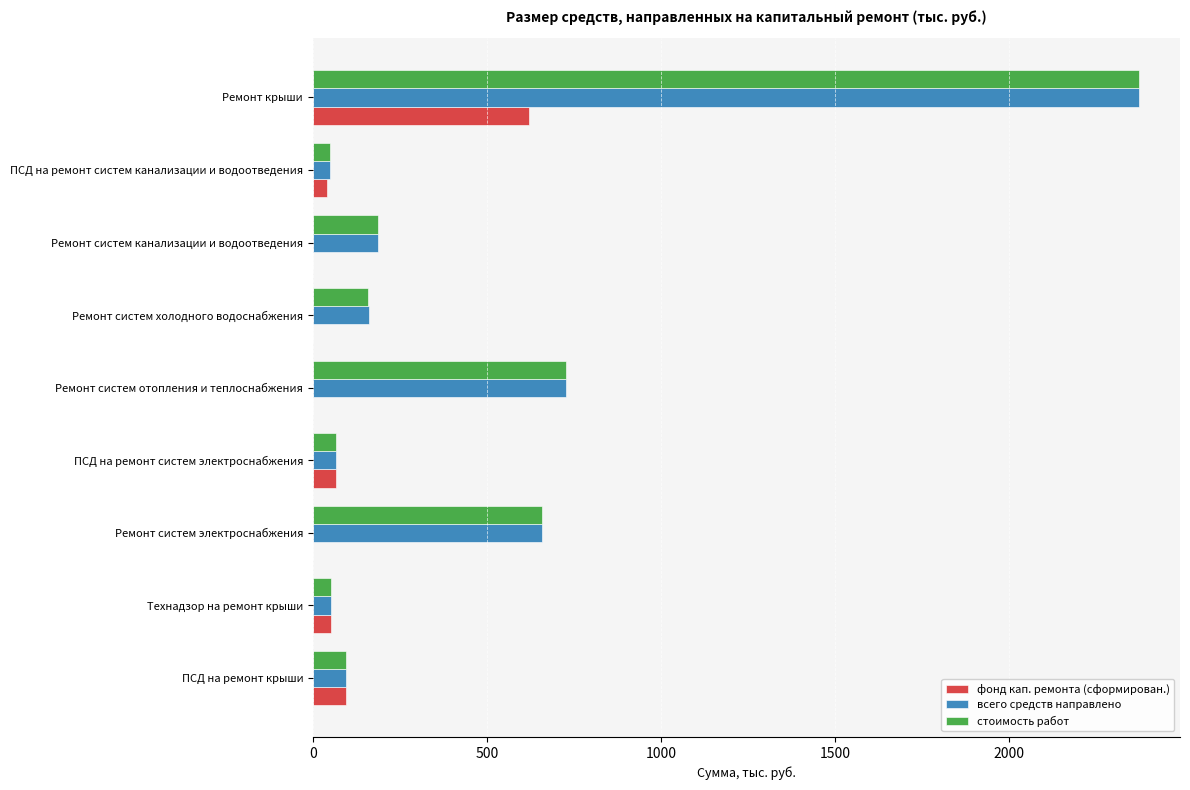

How many data points in фонд кап. ремонта (сформирован.) are above 39?

5